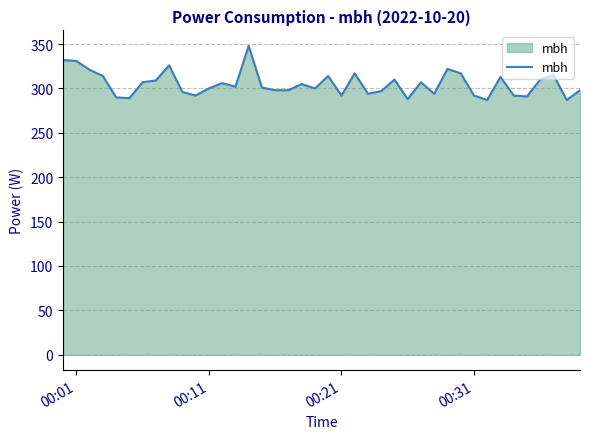

What is the maximum value shown in the chart?

348